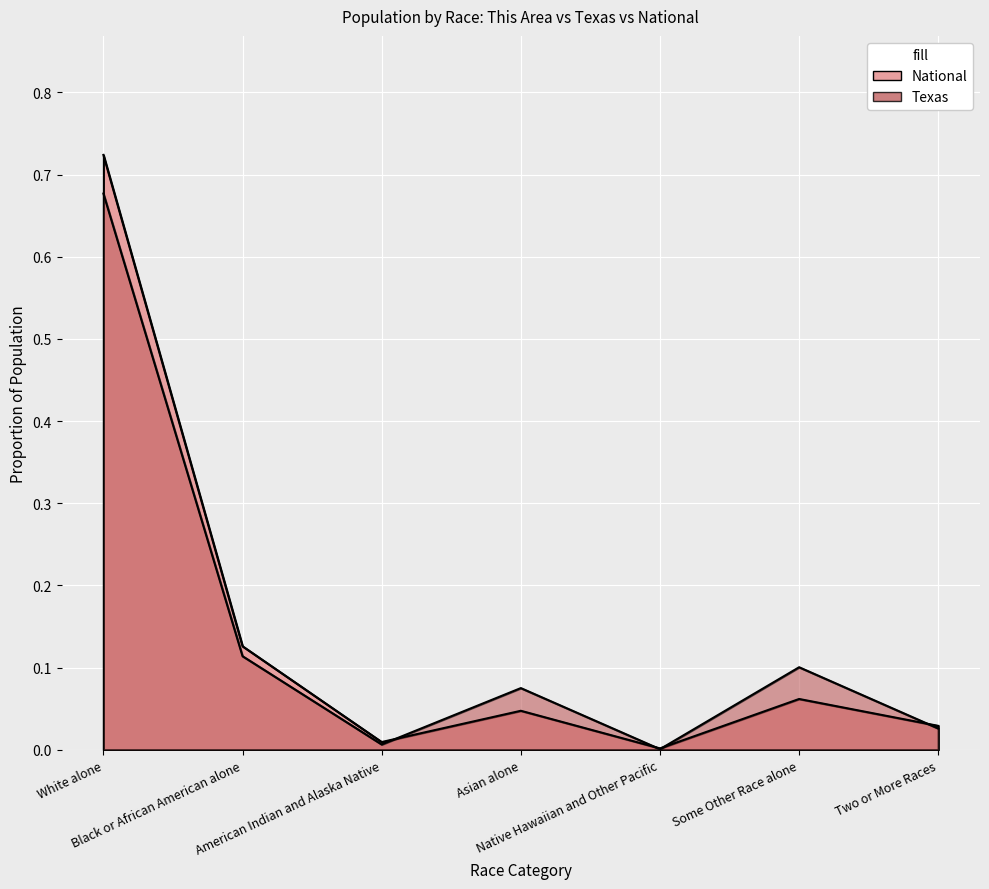

Which category has the highest value in the Texas series?

White alone